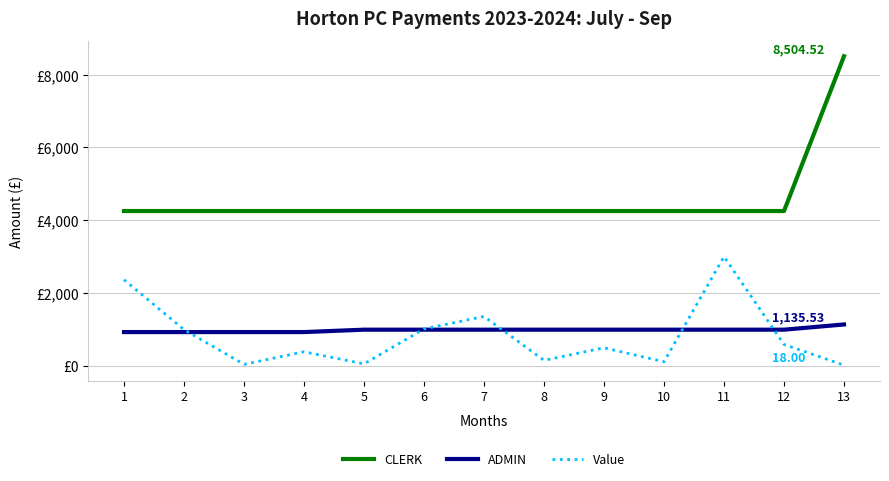

At which category is the sum across all series the highest?

13